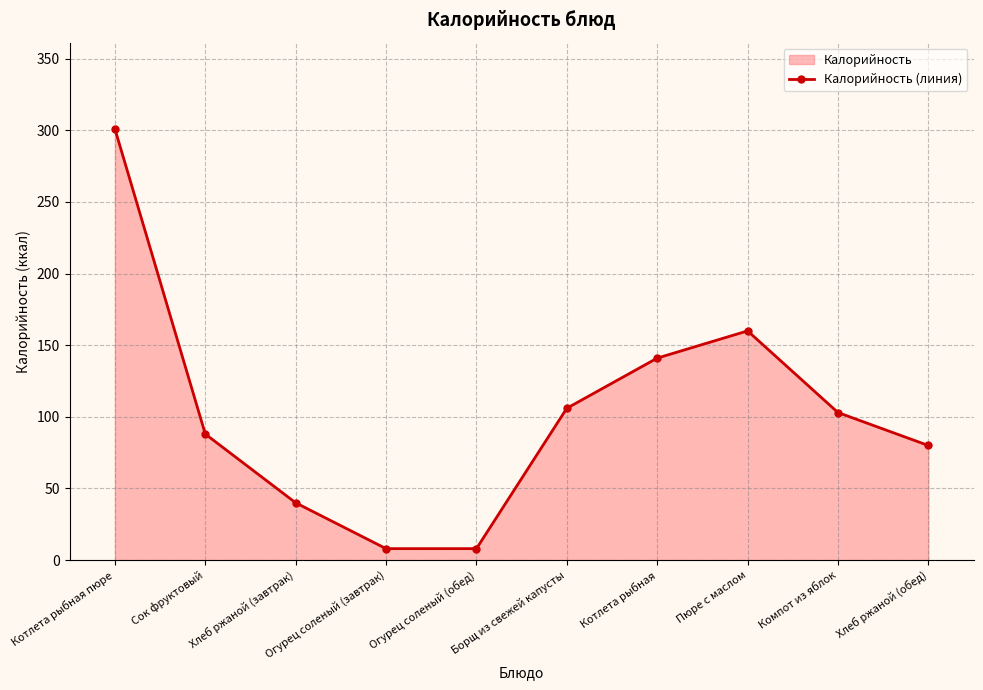

Reading left to right, list all the values displayed in this chart.

Котлета рыбная пюре=301	Сок фруктовый=88	Хлеб ржаной (завтрак)=40	Огурец соленый (завтрак)=8	Огурец соленый (обед)=8	Борщ из свежей капусты=106	Котлета рыбная=141	Пюре с маслом=160	Компот из яблок=103	Хлеб ржаной (обед)=80